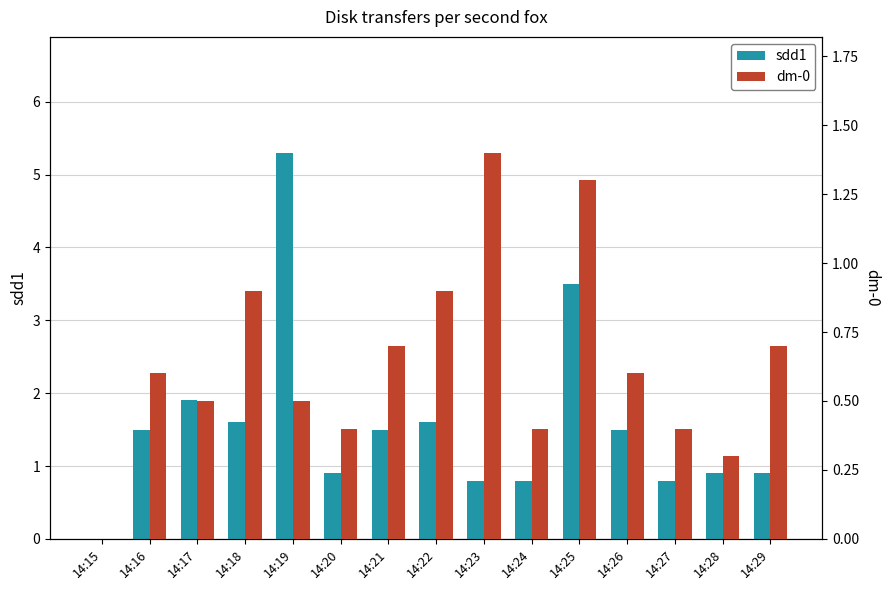

How many data points in sdd1 are less than 1?

7